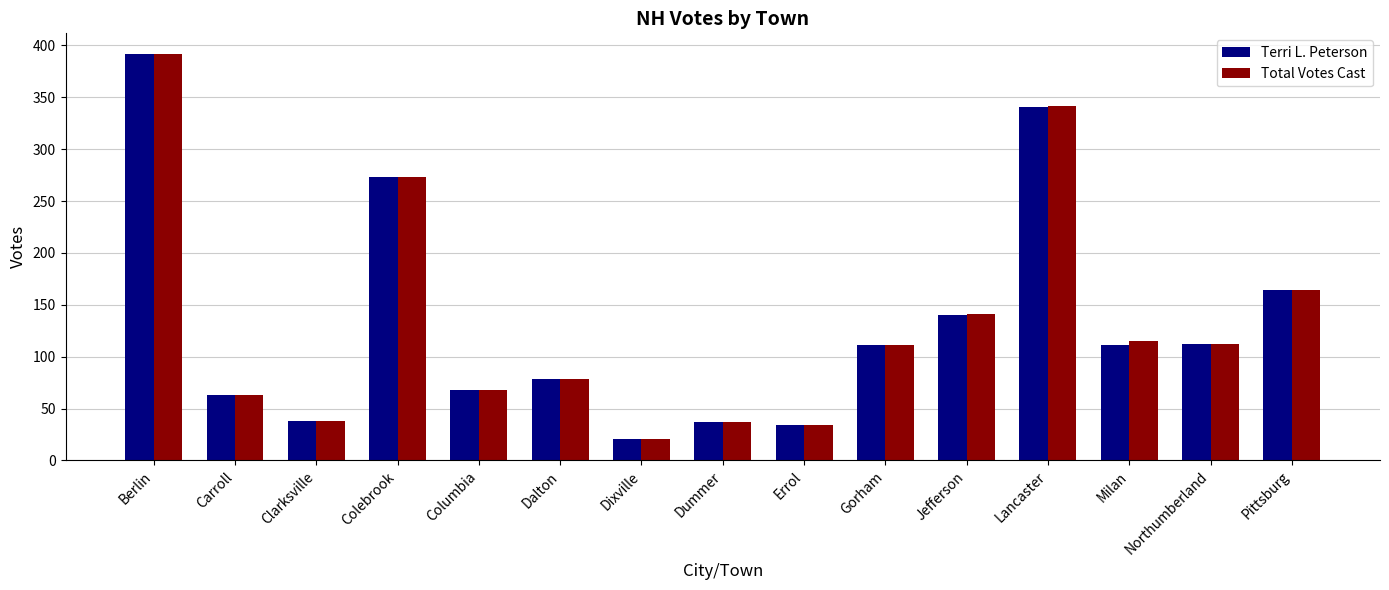

The value of Terri L. Peterson at Jefferson is 249. True or false?

False